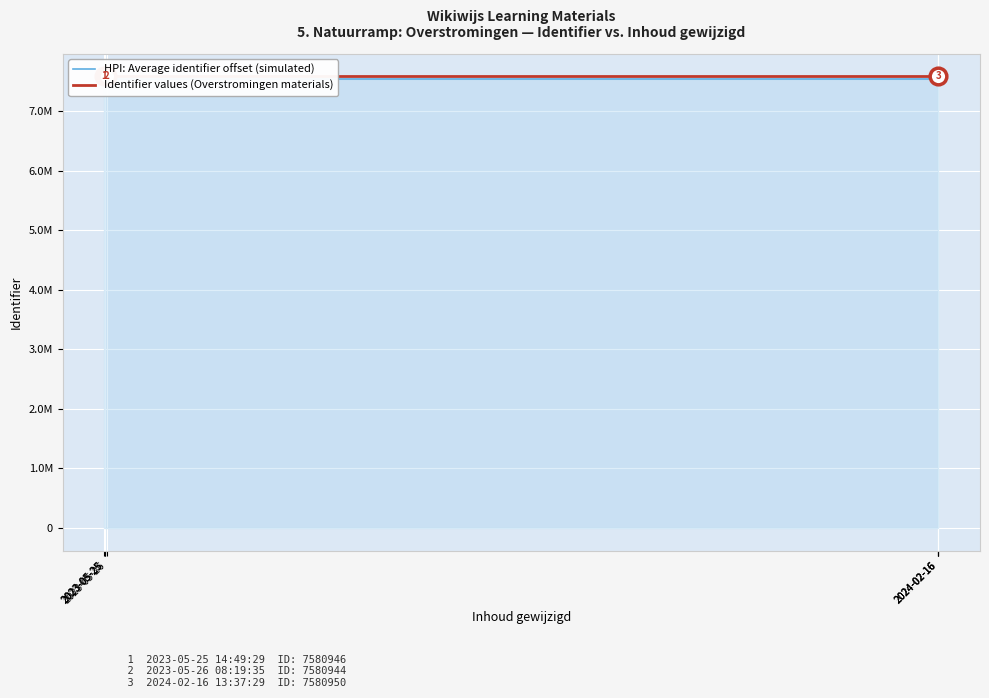

Is it true that HPI: Average identifier offset (simulated) equals 13464780 at 2023-05-26?

False